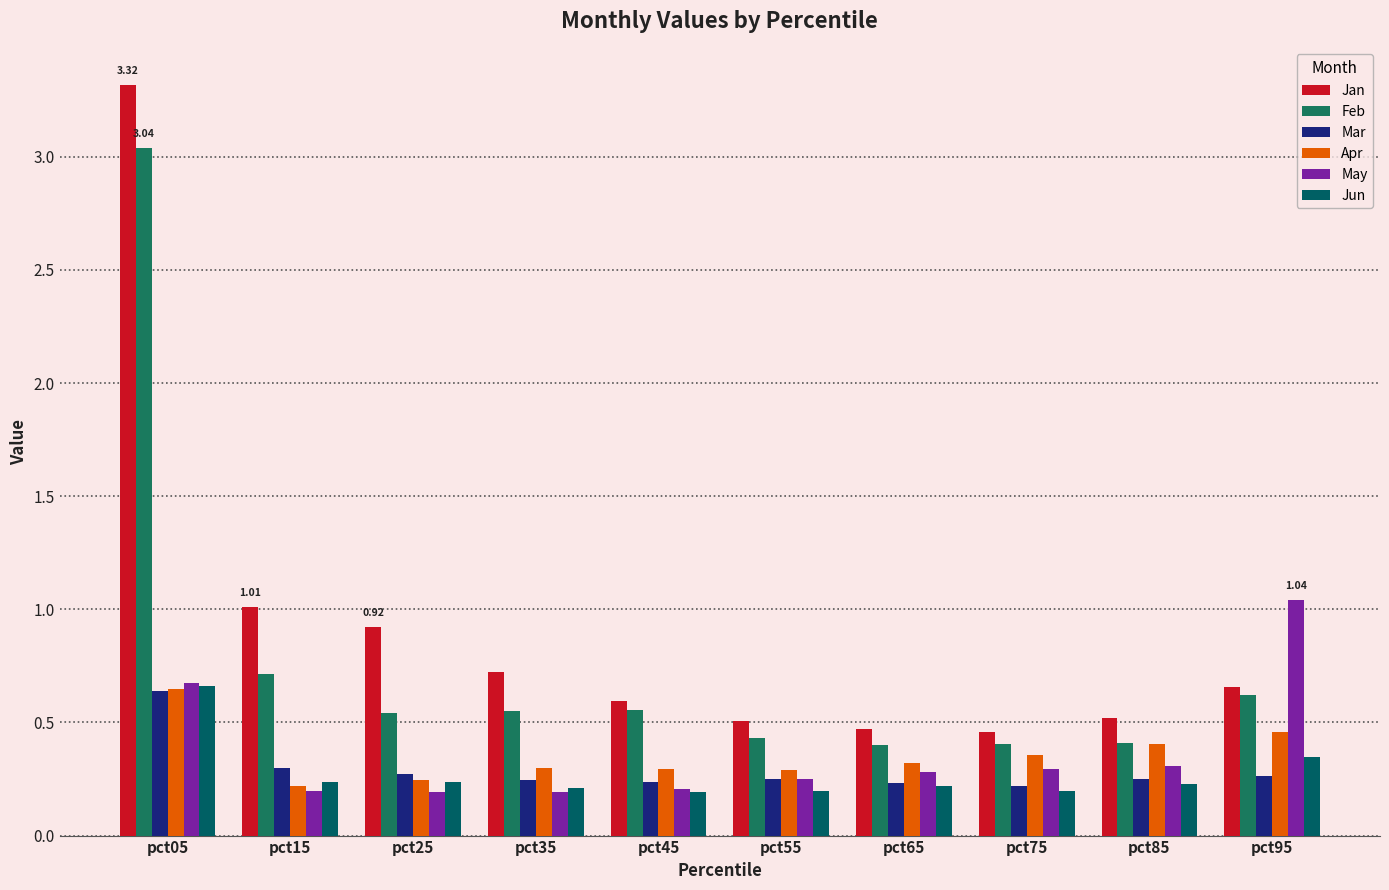

Which series has the widest spread of values?

Jan